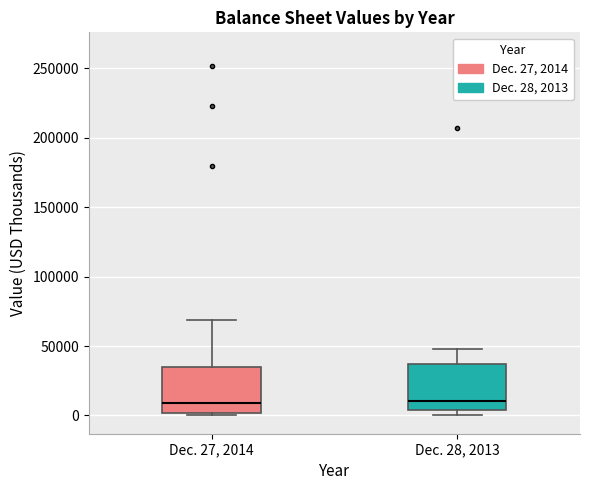

Reading left to right, read every box against the y-axis: the position of its median line, the range the box covers, and the ends of its whiskers. The values are not printed on the chart, so give them approximately, as read against the axis.

Dec. 27, 2014: median 10000, box 0 to 35000, whiskers 0 to 70000
Dec. 28, 2013: median 10000, box 5000 to 35000, whiskers 0 to 50000